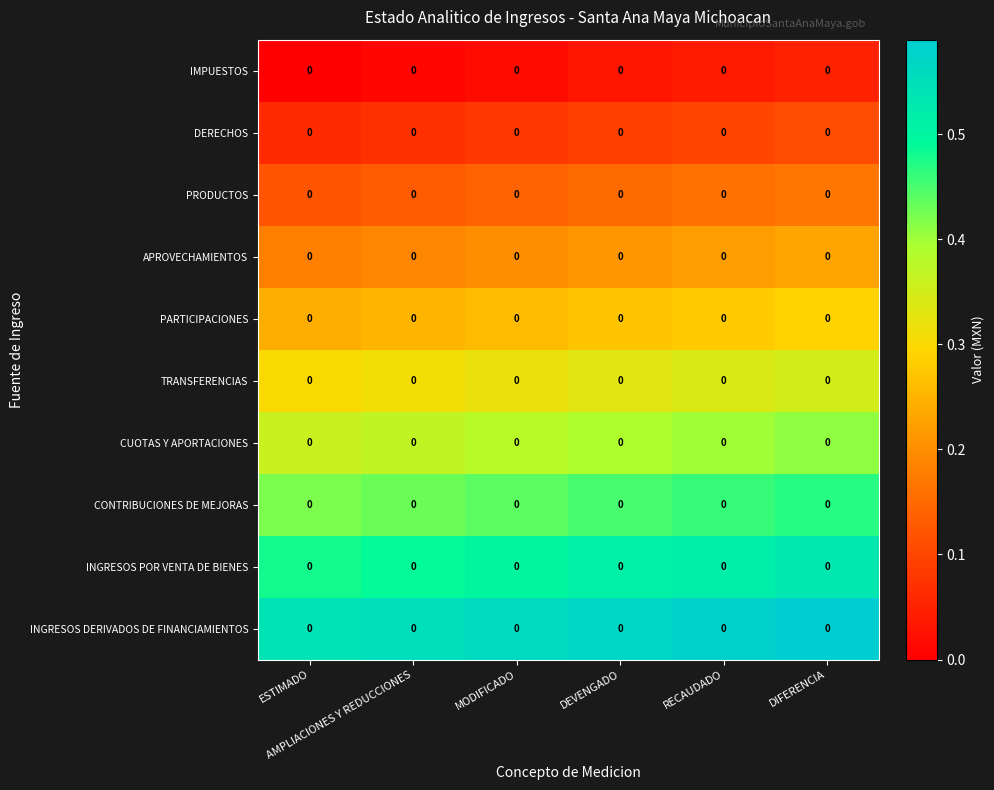

Read the CUOTAS Y APORTACIONES value at DIFERENCIA.

0.4